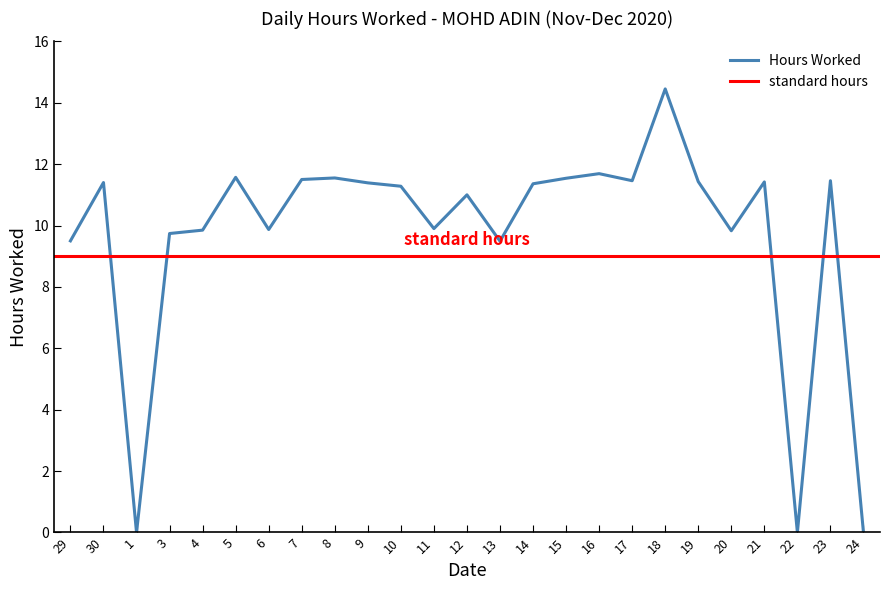

True or false: the data shows 4.1 at 18.

False